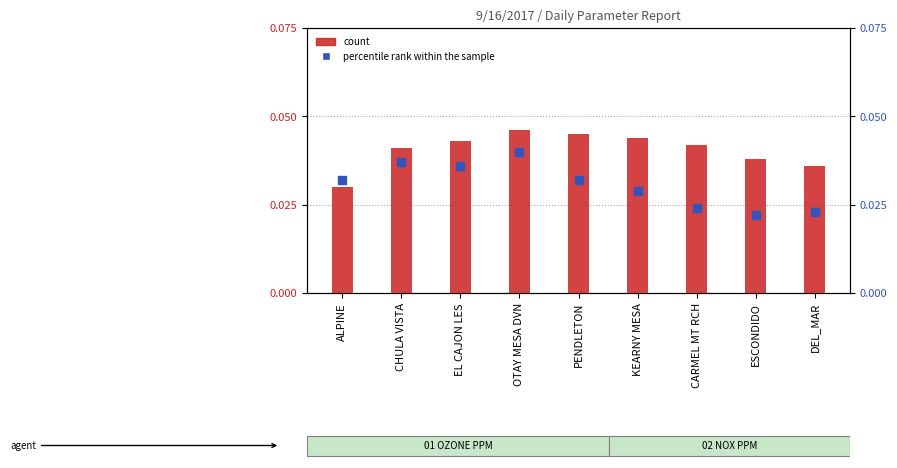

At which category is the sum across all series the highest?

OTAY MESA DVN